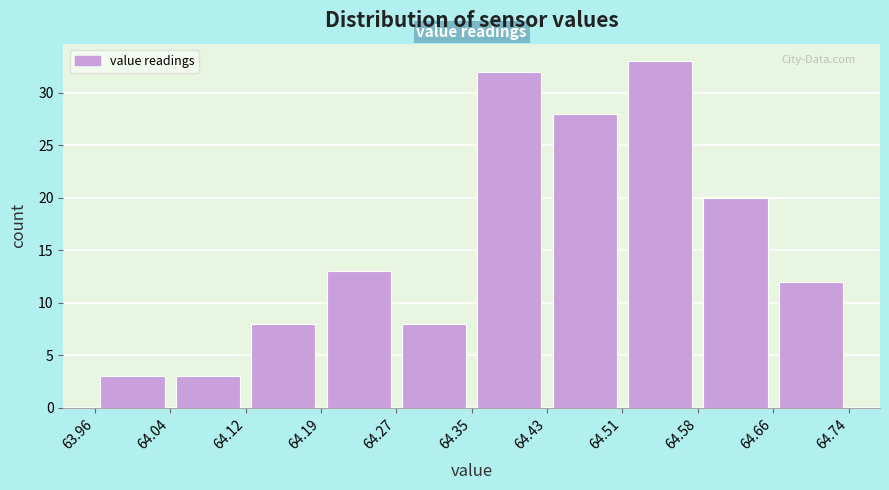

What is the height of the bar covering 64.19 to 64.27 on the x-axis? The values are not printed on the chart, so give them approximately, as read against the axis.

13